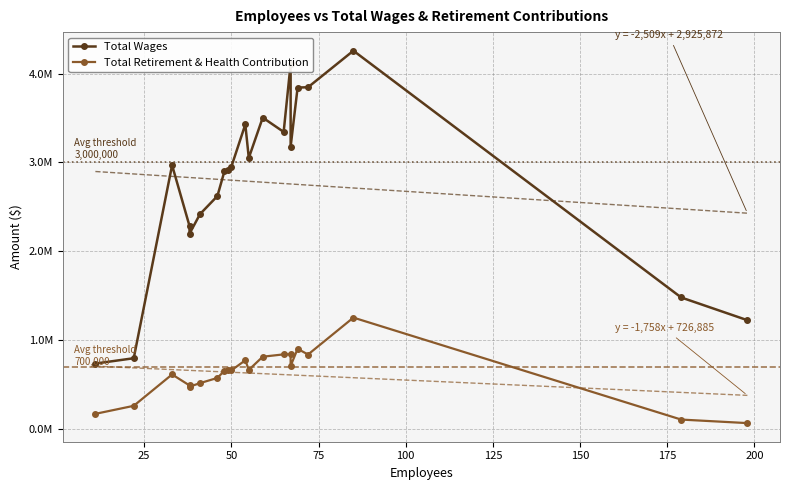

Is the value of Total Wages at 13 greater than the value of Total Retirement & Health Contribution at 200?

Yes